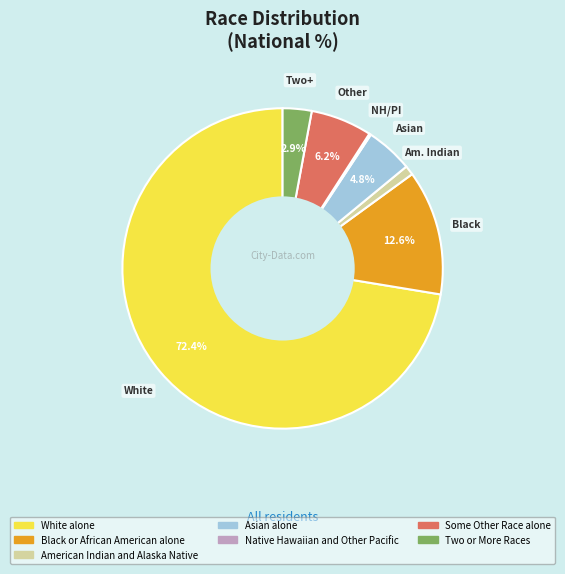

Is Black or African American alone the majority of the pie?

No